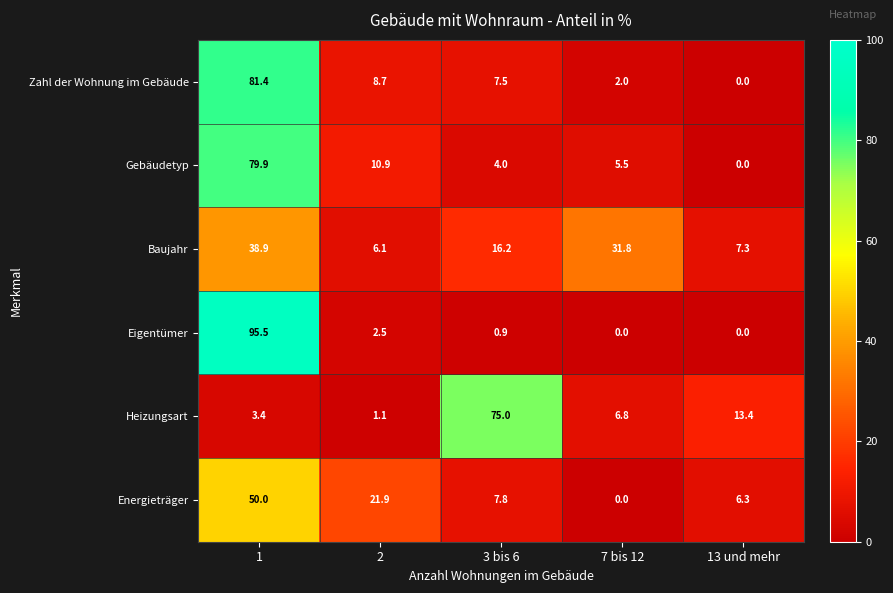

What is the spread (max minus min) of values at 7 bis 12?

31.8